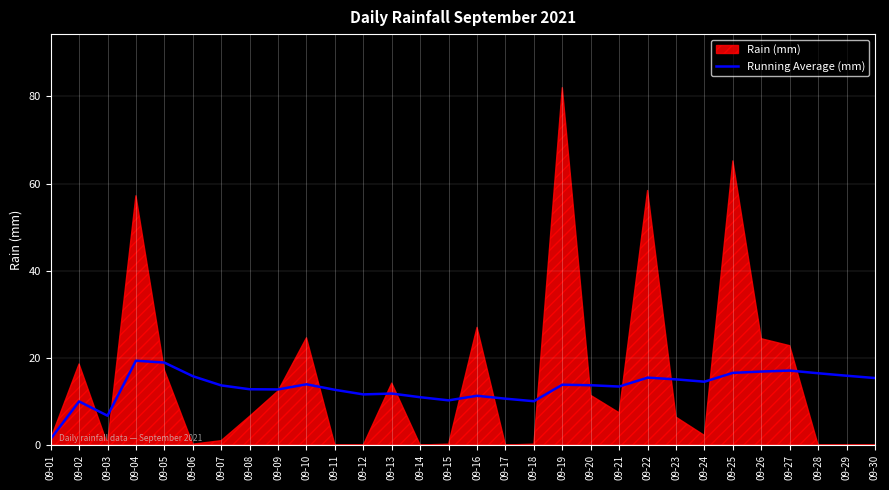

True or false: the data has more than 2 interior local peaks.

True